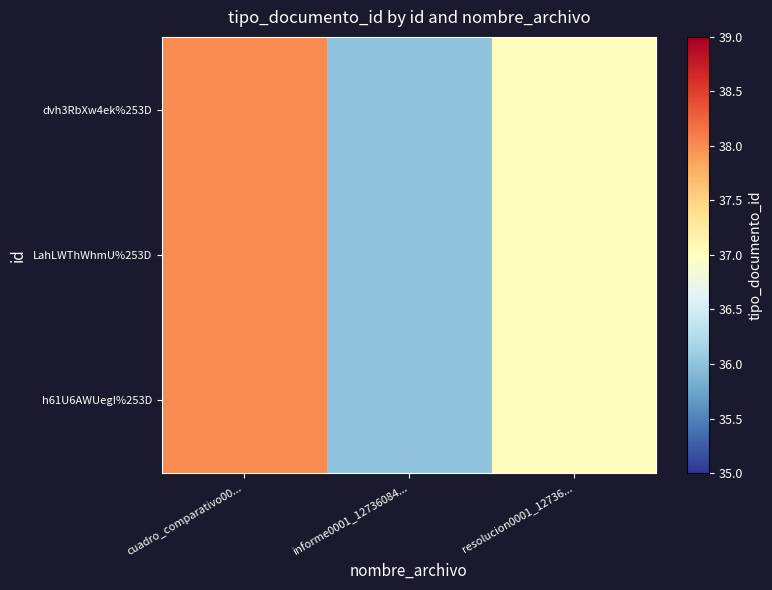

Which label corresponds to the largest value in the chart?

cuadro_comparativo00...